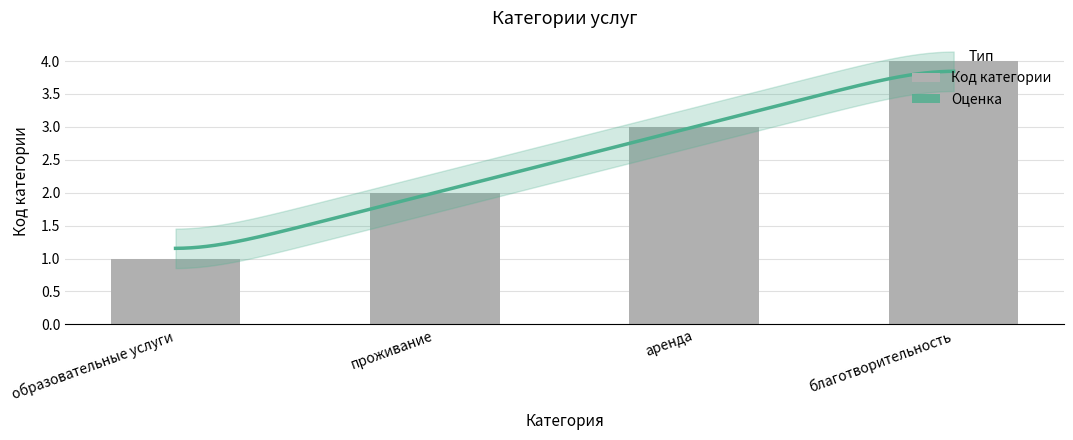

The chart shows a value of 3 at аренда. True or false?

True